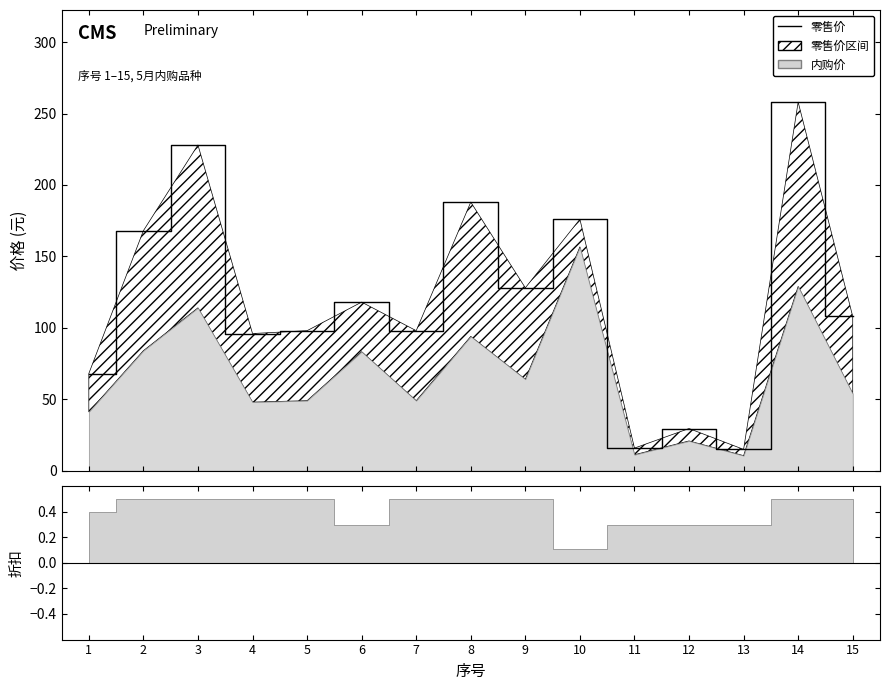

What is the value of the 11th point from the left?

15.8